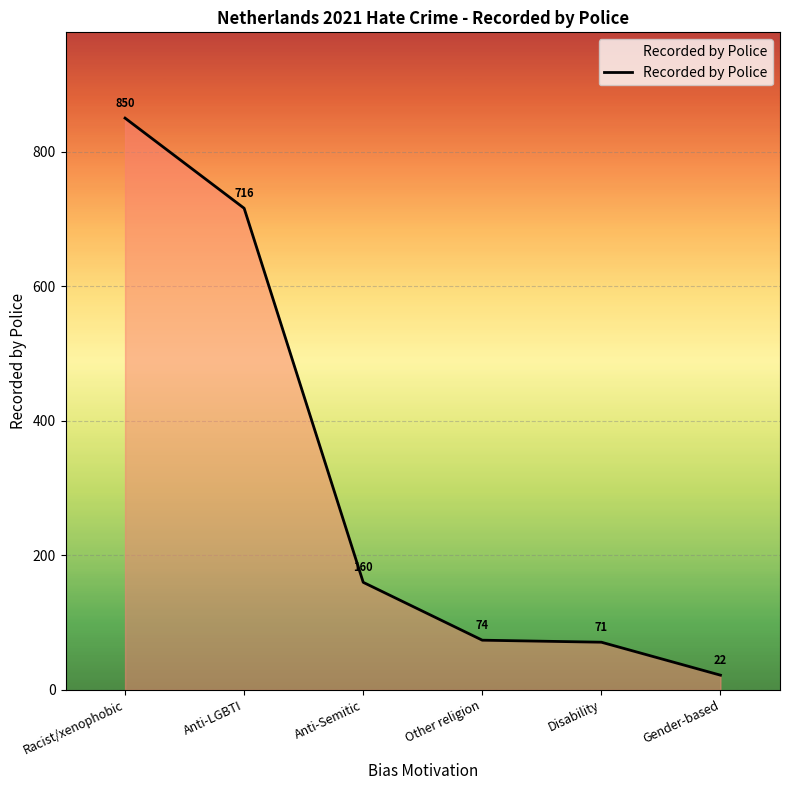

Rank the categories by value from lowest to highest.

Gender-based, Disability, Other religion, Anti-Semitic, Anti-LGBTI, Racist/xenophobic